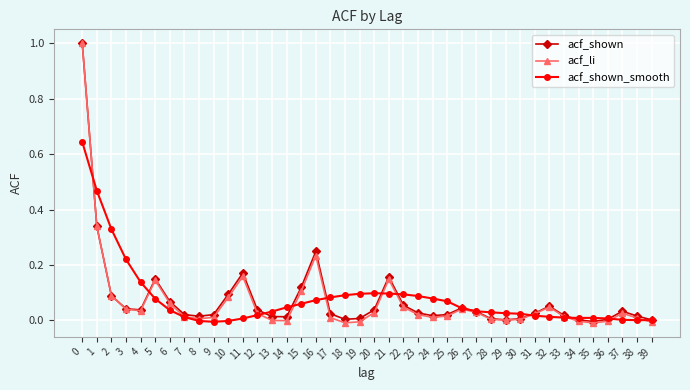

What is the value of the acf_li point at the 1st from the left?

1.0